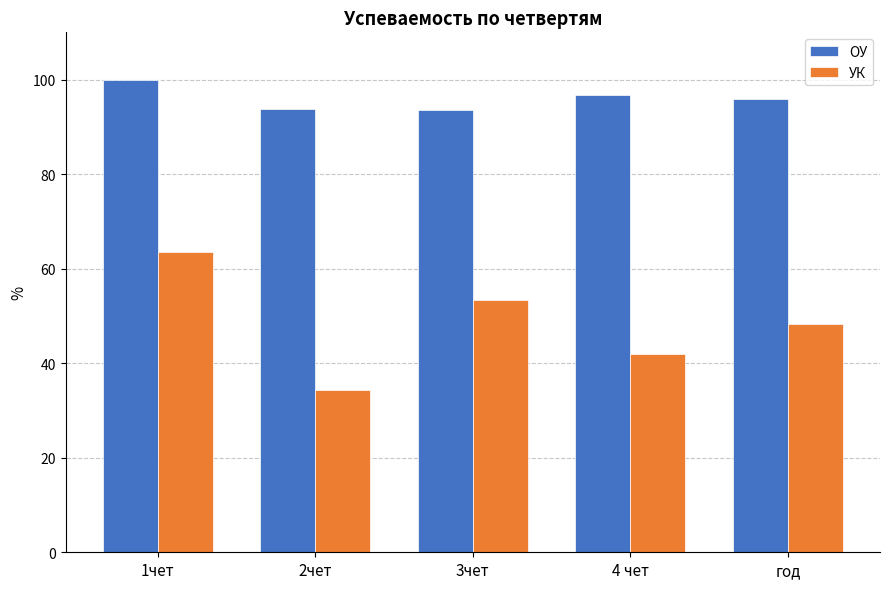

Is it true that ОУ equals 39.3 at 3чет?

False